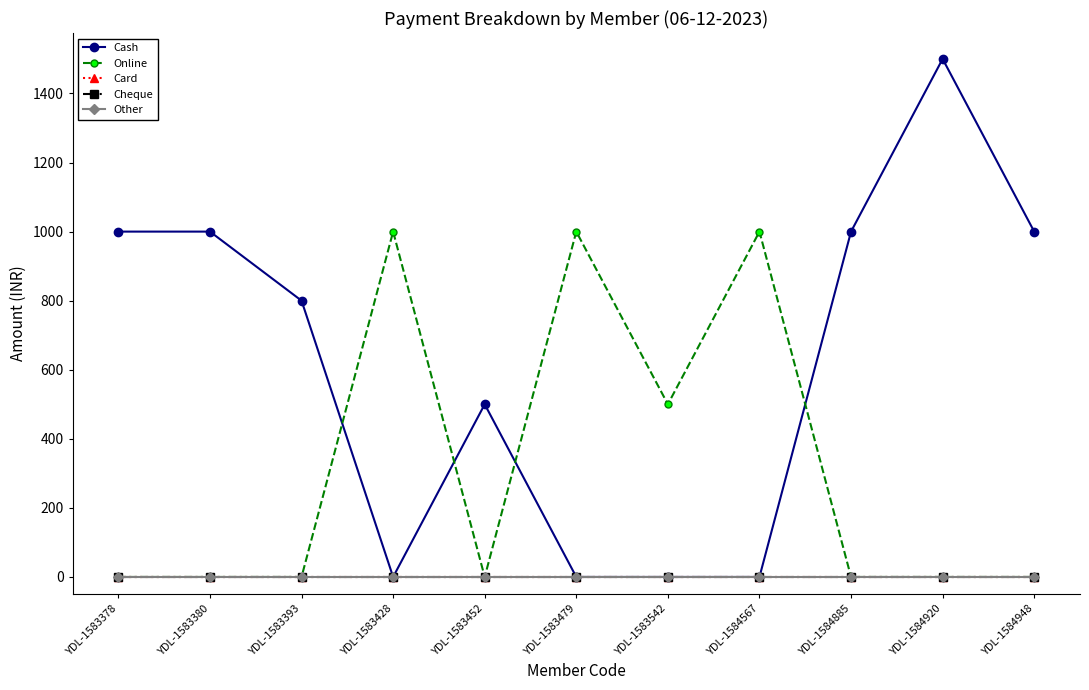

At how many categories does at least one series exceed 1387?

1